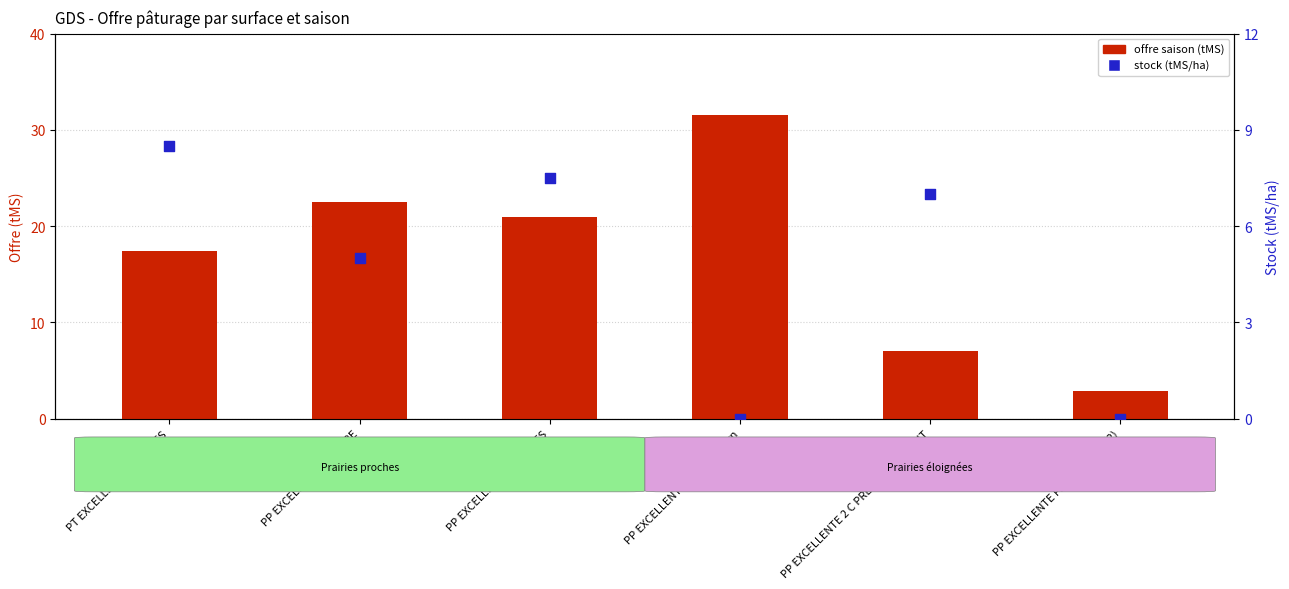

Which series reaches the maximum Y coordinate?

offre saison (tMS)